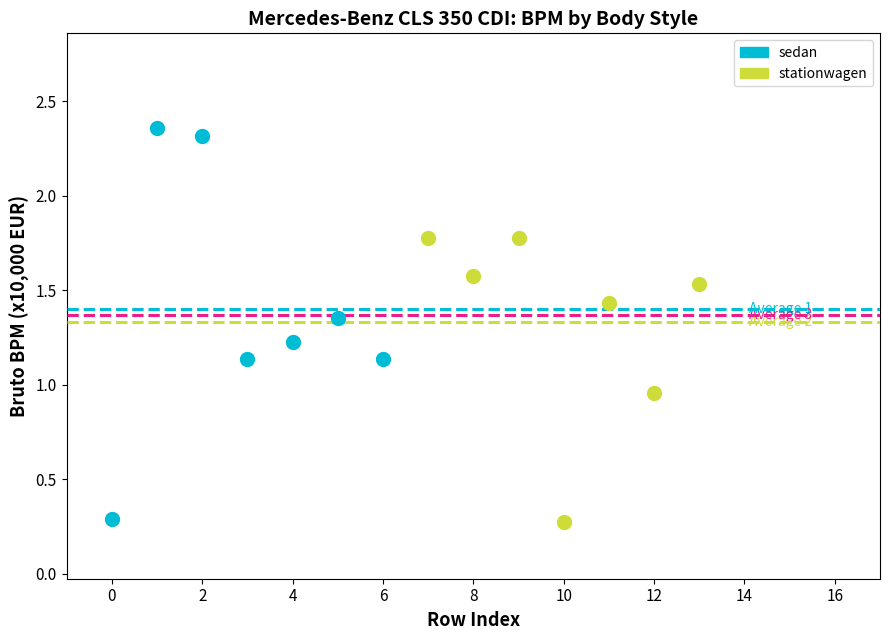

What are all the series names shown in the legend?

sedan, stationwagen